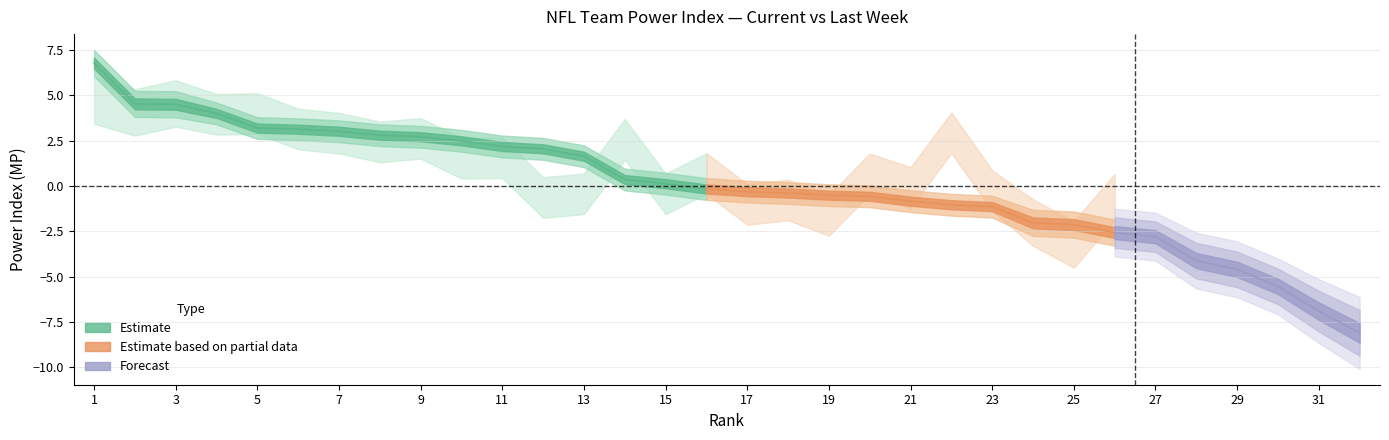

At which label does MP reach its peak?

1